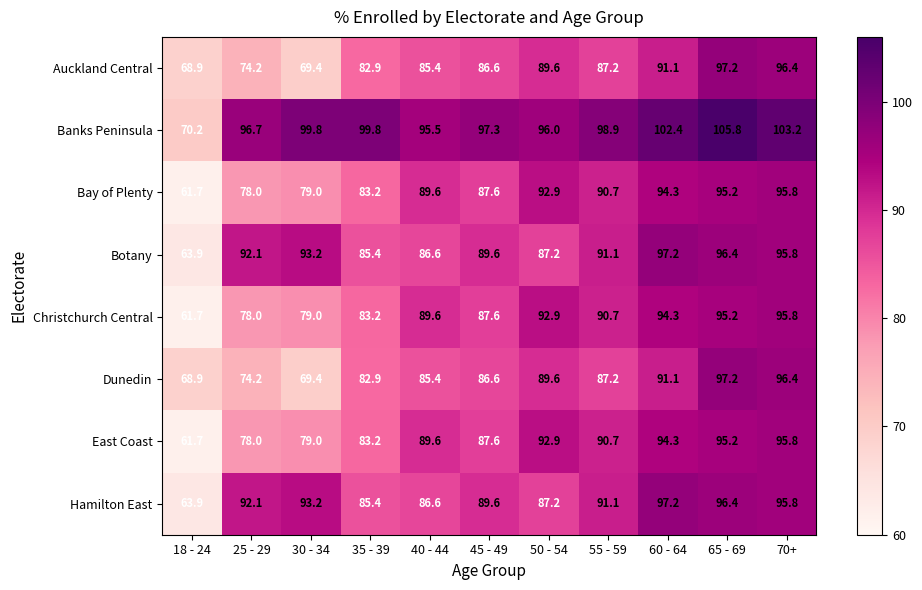

Count the number of categories in the chart.

11